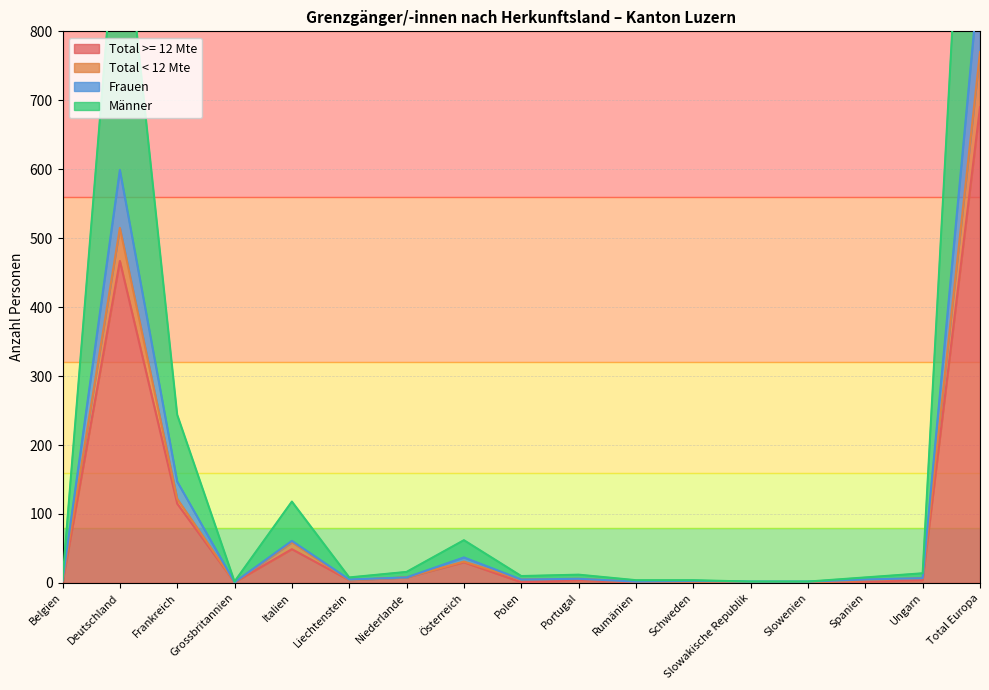

Which series has the widest spread of values?

Männer